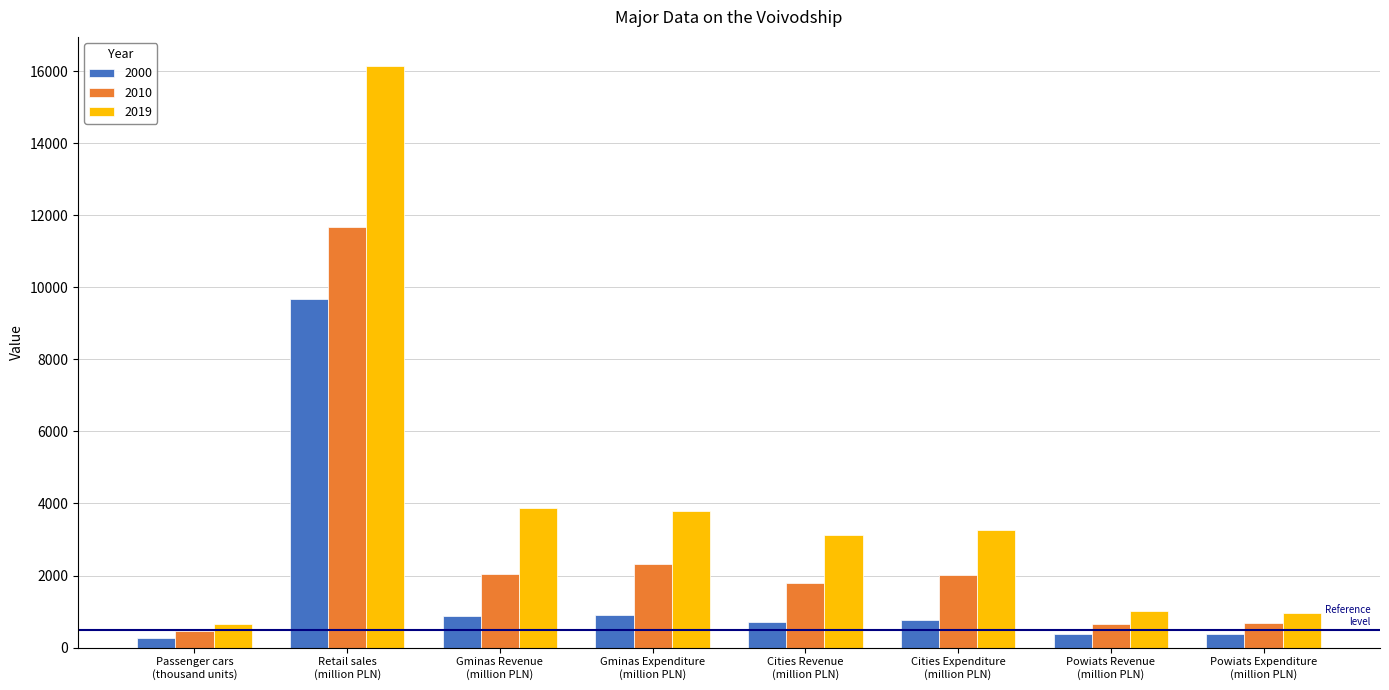

What is the approximate value of 2010 at Gminas Revenue
(million PLN)?

2039.5